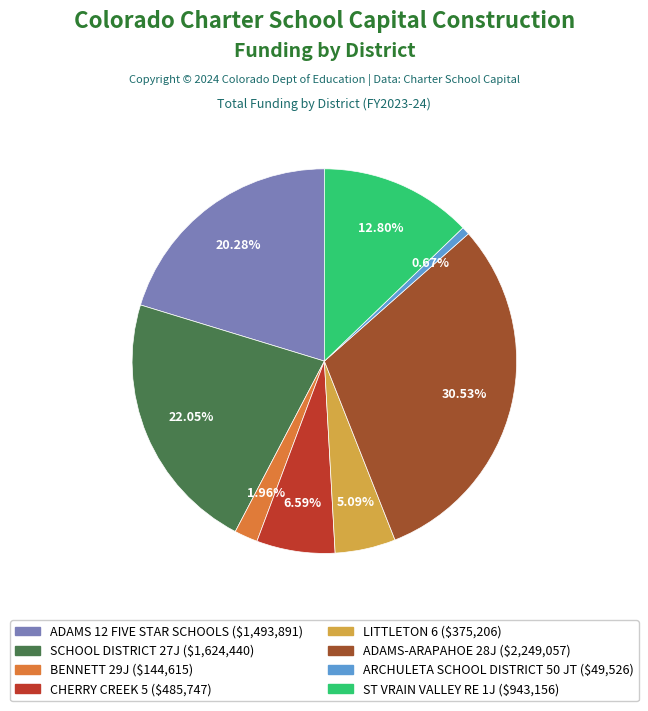

Count the number of slices in the pie.

8